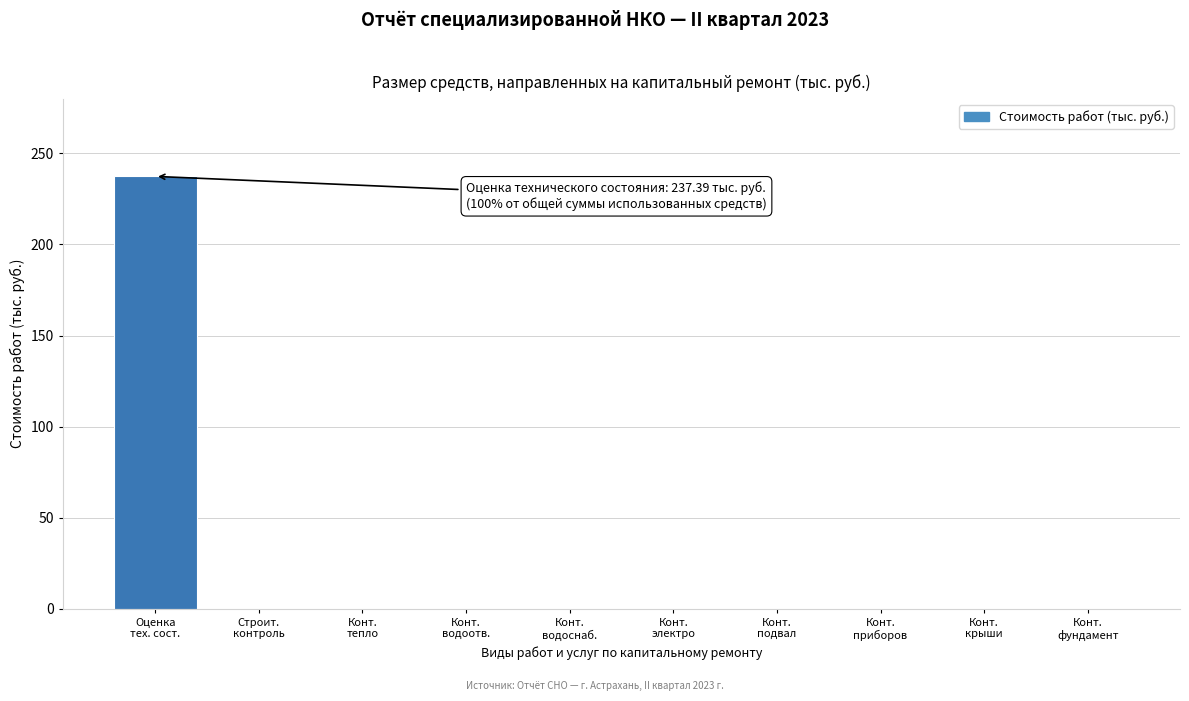

What is the sum of all values?

237.4